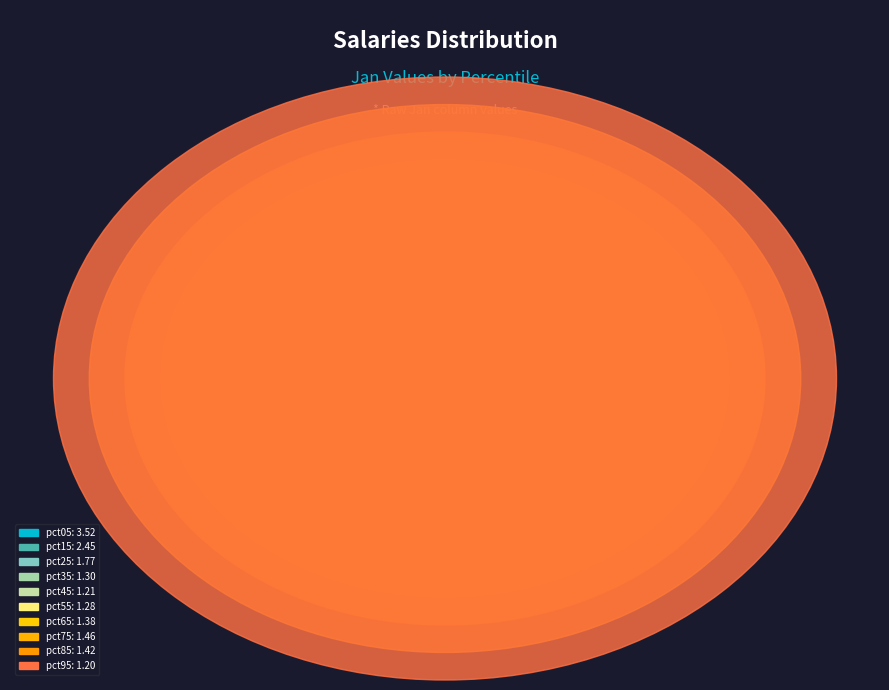

Approximately how many times larger is the value at pct35 compared to pct85?

0.9